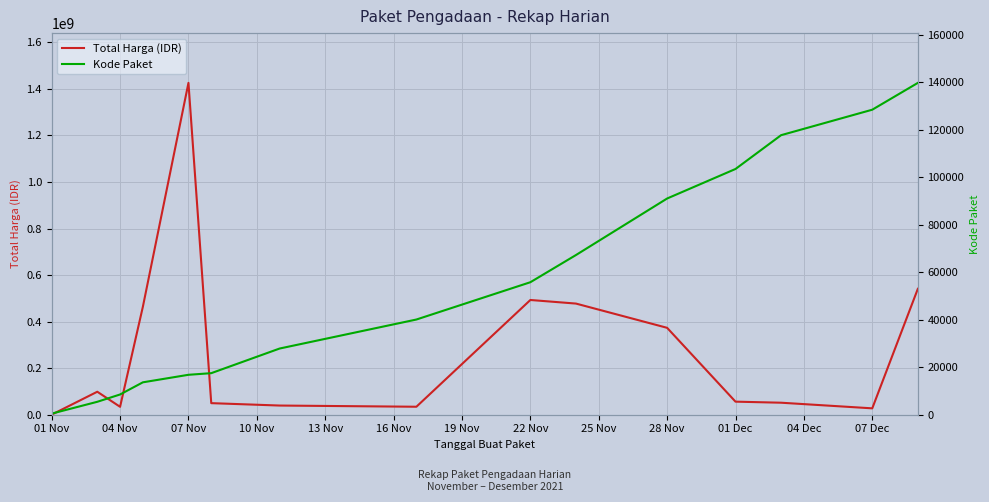

What is the average value of the Total Harga (IDR) series?

277778601